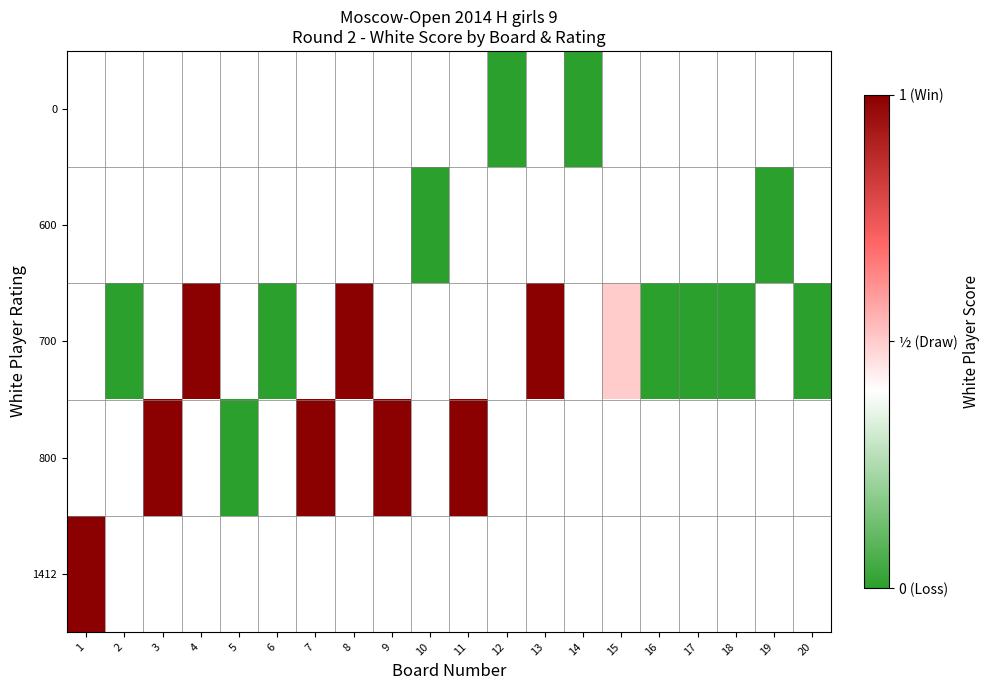

Read the row_3 value at 3.

1.0